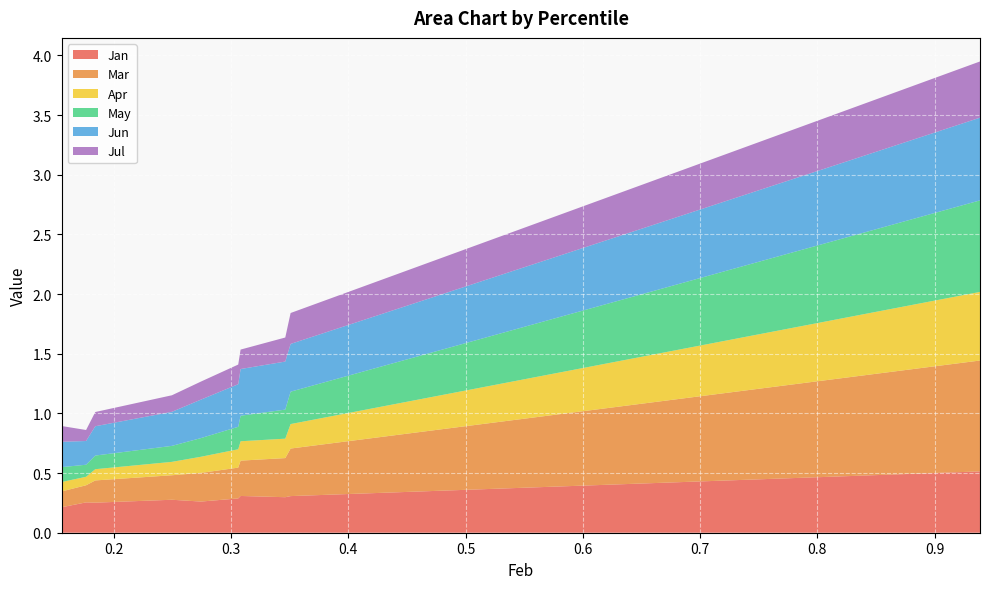

Reading left to right, list all the values displayed in this chart.

Jan: pct05=0.2	pct15=0.3	pct25=0.3	pct35=0.3	pct45=0.3	pct55=0.3	pct65=0.3	pct75=0.3	pct85=0.3	pct95=0.5
Mar: pct05=0.1	pct15=0.1	pct25=0.2	pct35=0.2	pct45=0.2	pct55=0.3	pct65=0.3	pct75=0.3	pct85=0.4	pct95=0.9
Apr: pct05=0.1	pct15=0.1	pct25=0.1	pct35=0.1	pct45=0.1	pct55=0.2	pct65=0.2	pct75=0.2	pct85=0.2	pct95=0.6
May: pct05=0.1	pct15=0.1	pct25=0.1	pct35=0.1	pct45=0.2	pct55=0.2	pct65=0.2	pct75=0.2	pct85=0.3	pct95=0.8
Jun: pct05=0.2	pct15=0.2	pct25=0.2	pct35=0.3	pct45=0.3	pct55=0.4	pct65=0.4	pct75=0.4	pct85=0.4	pct95=0.7
Jul: pct05=0.1	pct15=0.1	pct25=0.1	pct35=0.1	pct45=0.2	pct55=0.2	pct65=0.2	pct75=0.2	pct85=0.3	pct95=0.5